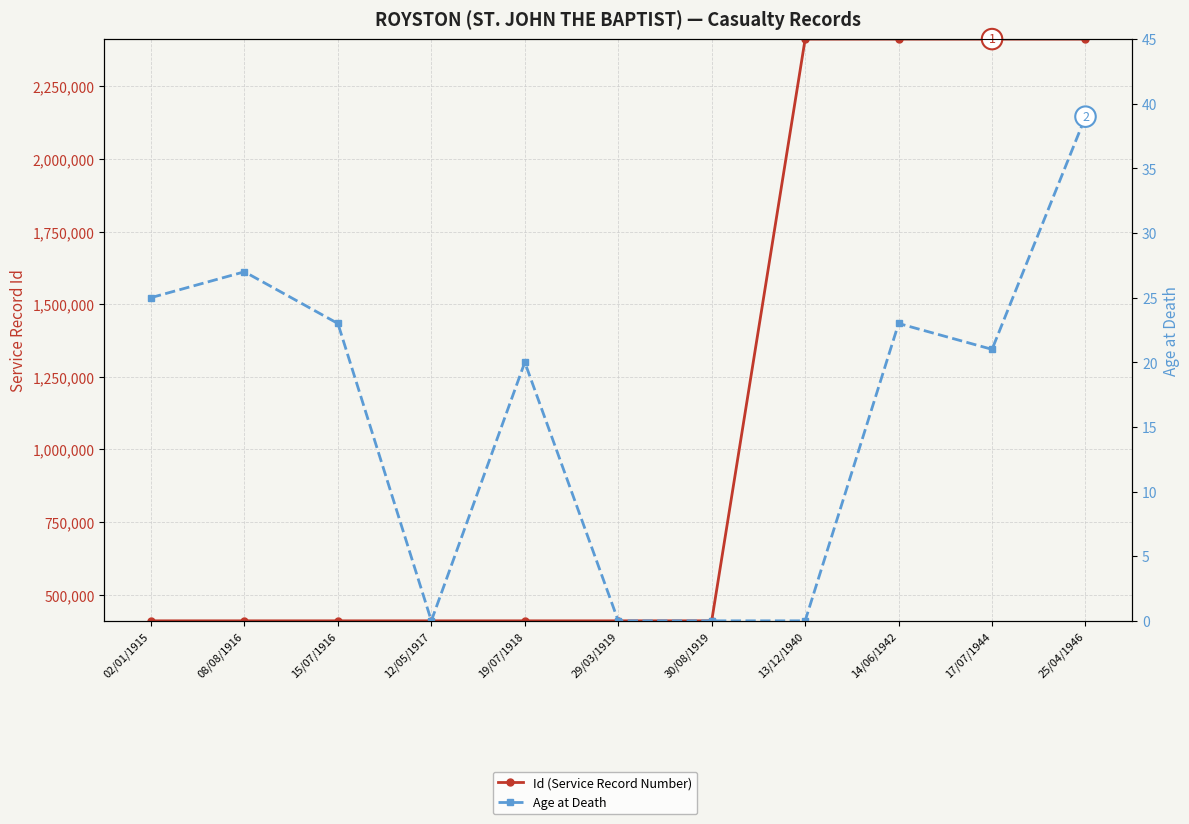

True or false: Id (Service Record Number) and Age at Death cross at least once.

False